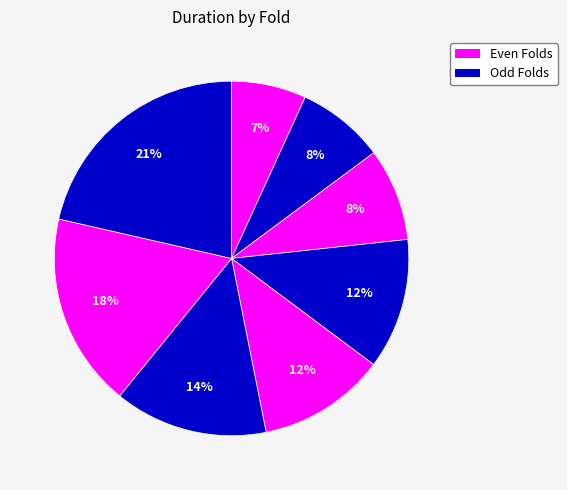

How many segments does this pie chart have?

8